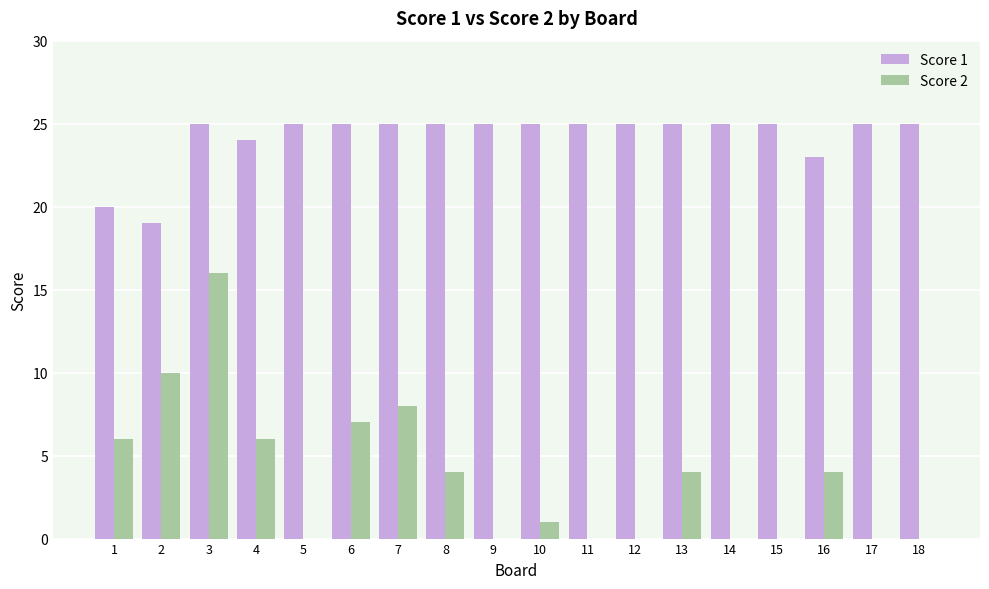

What is the maximum value for Score 2?

16